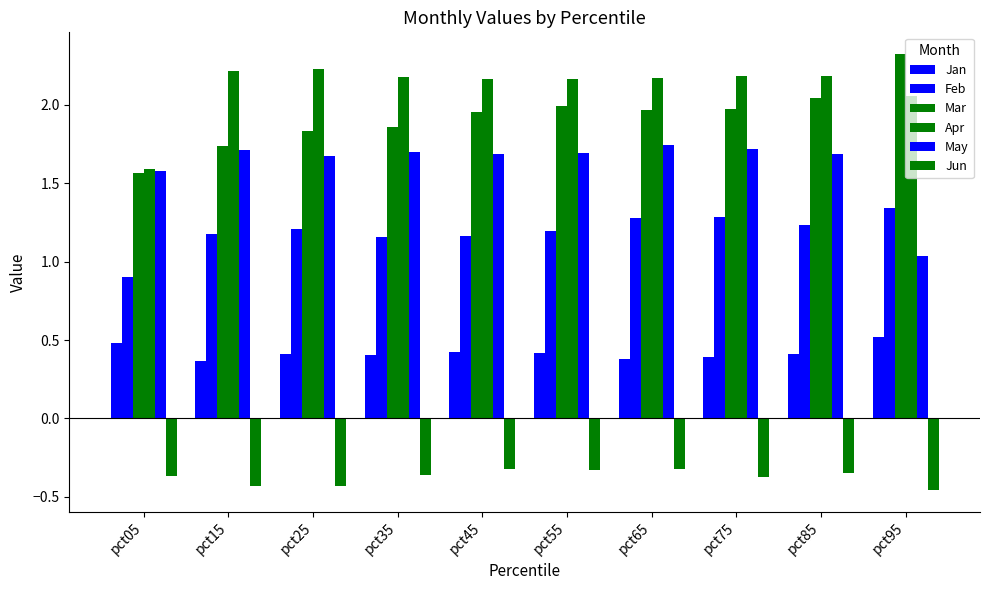

What is the total value across all series at pct25?

6.9